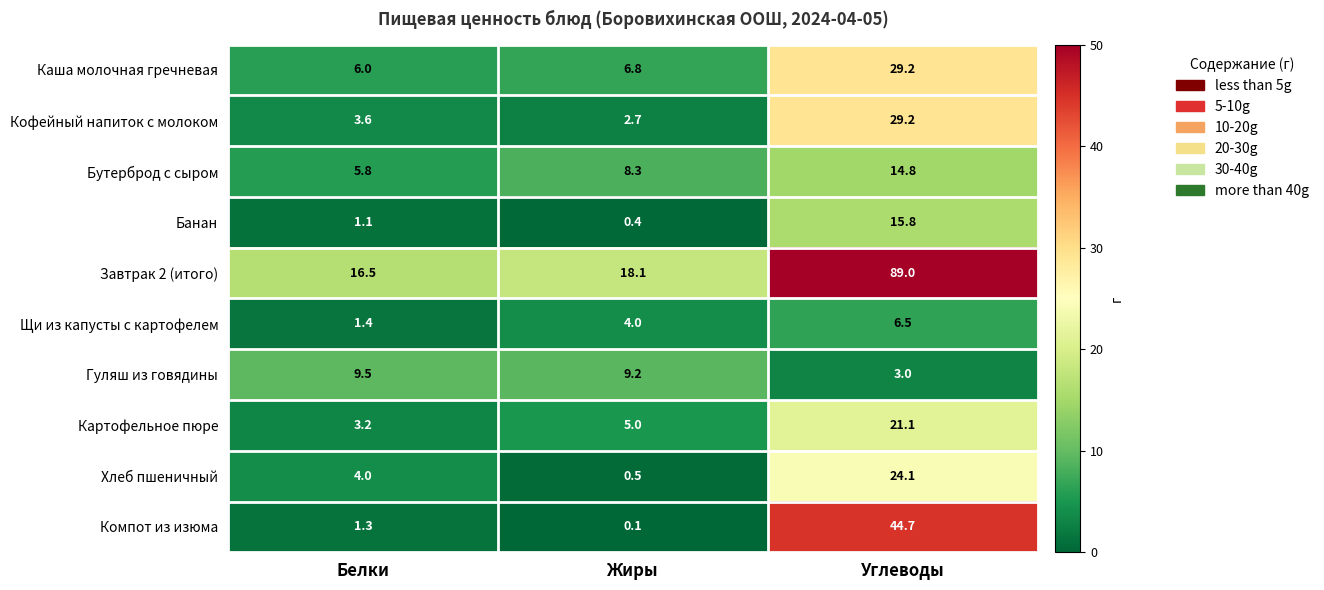

Is it true that Картофельное пюре equals 21.1 at Углеводы?

True